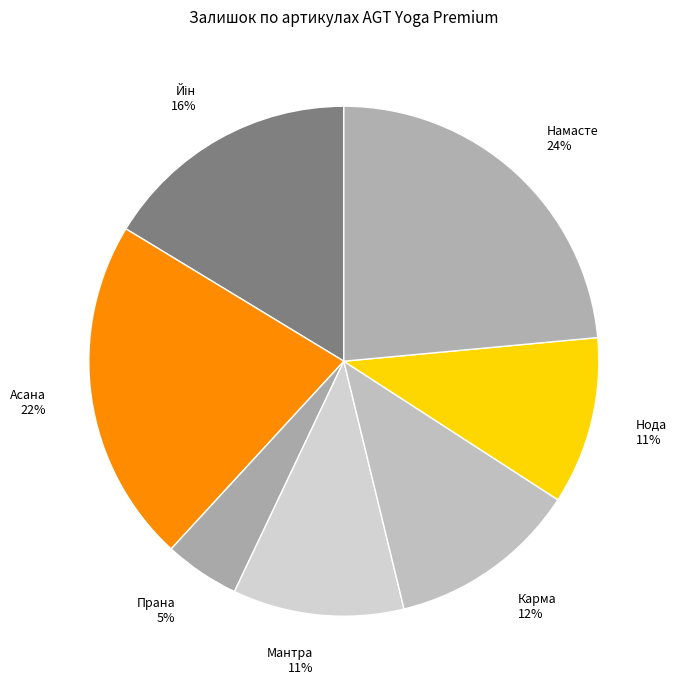

To the nearest percent, what is the difference between the Нода and Прана slice percentages?

6%